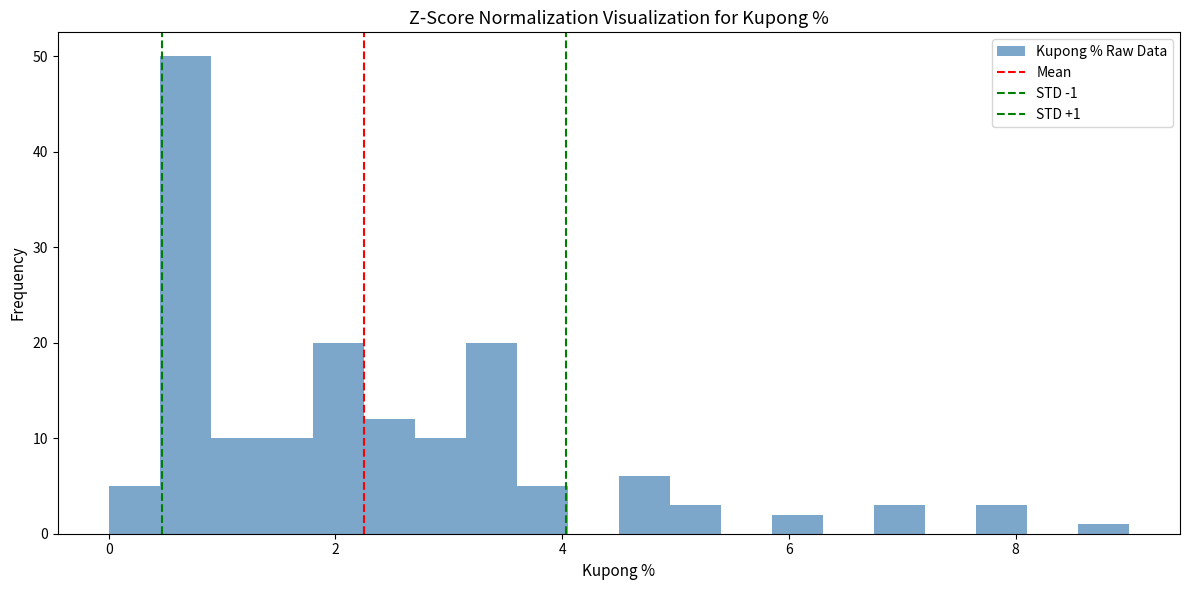

Read against the x-axis, roughly where is the centre of the tallest bar?

0.6